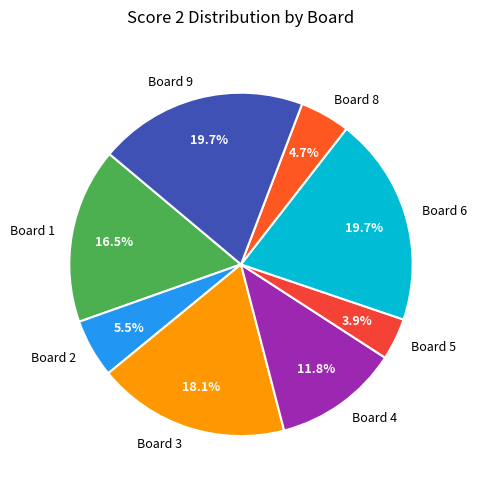

Which category has the smallest portion of the pie?

Board 5